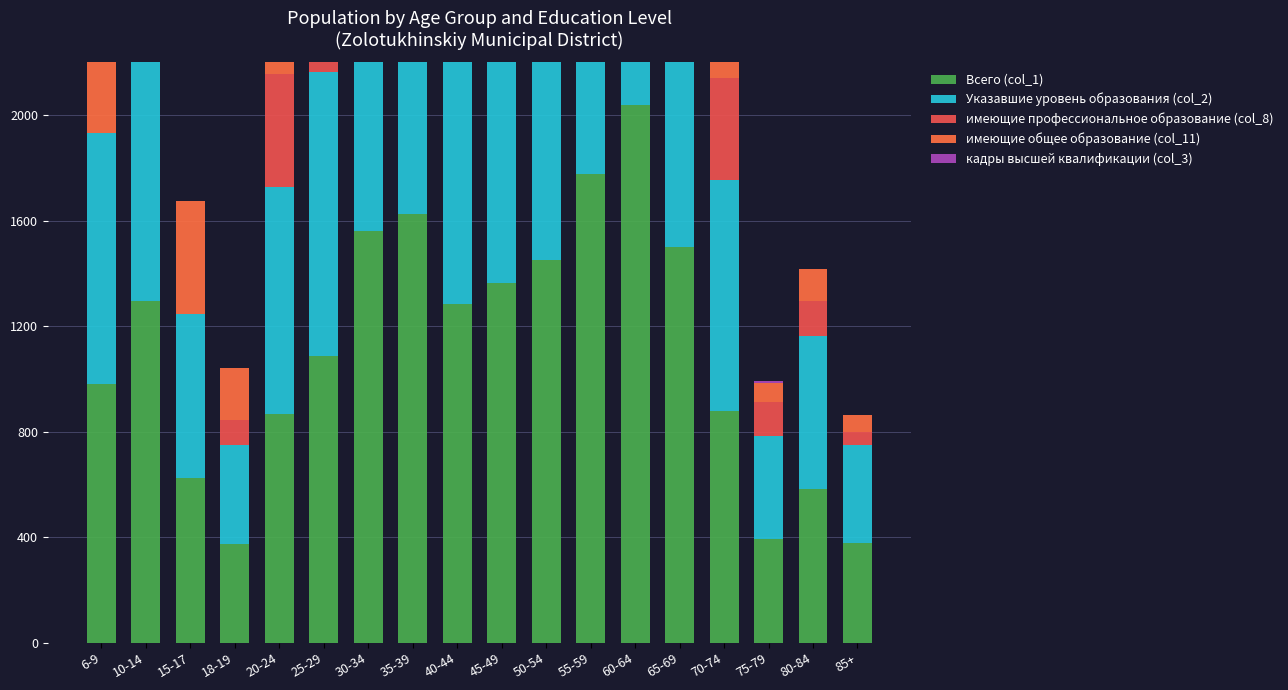

What is the average value of the кадры высшей квалификации (col_3) series?

6